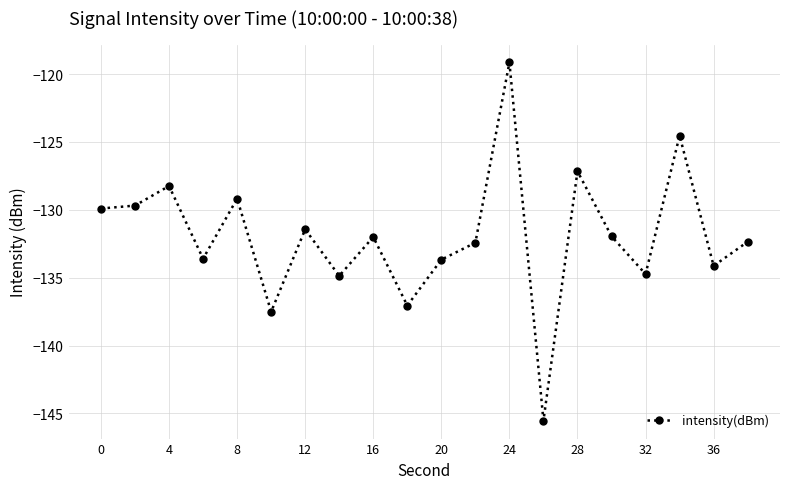

What is the average value?

-132.0